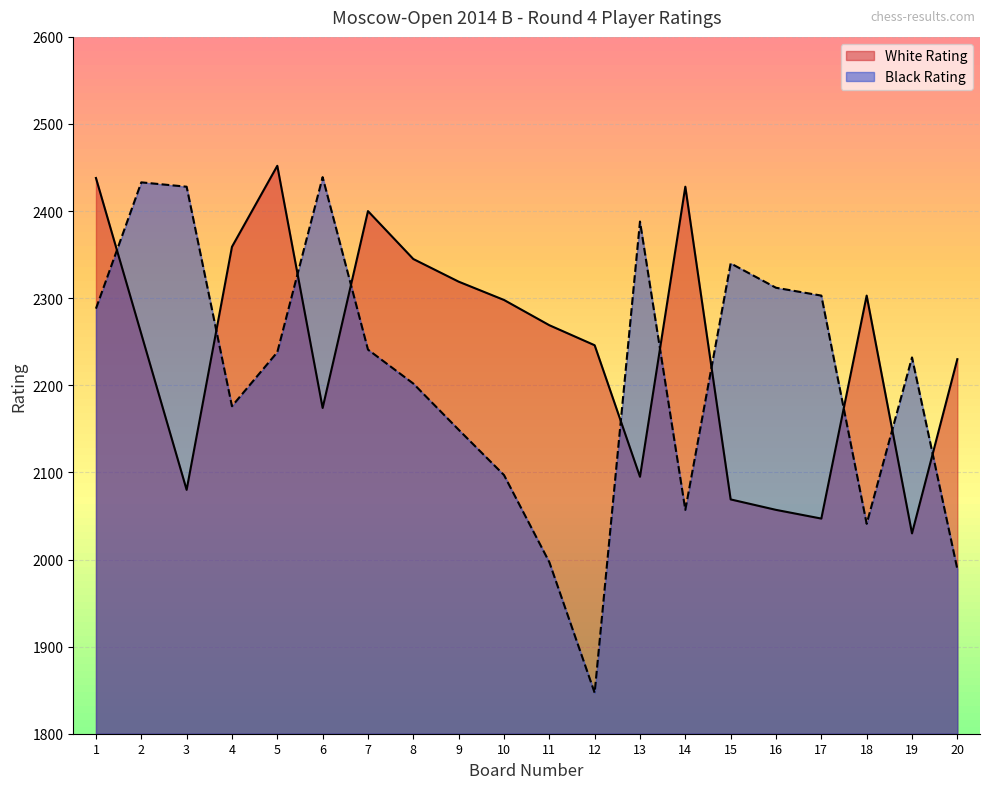

At how many categories does at least one series exceed 2220?

20